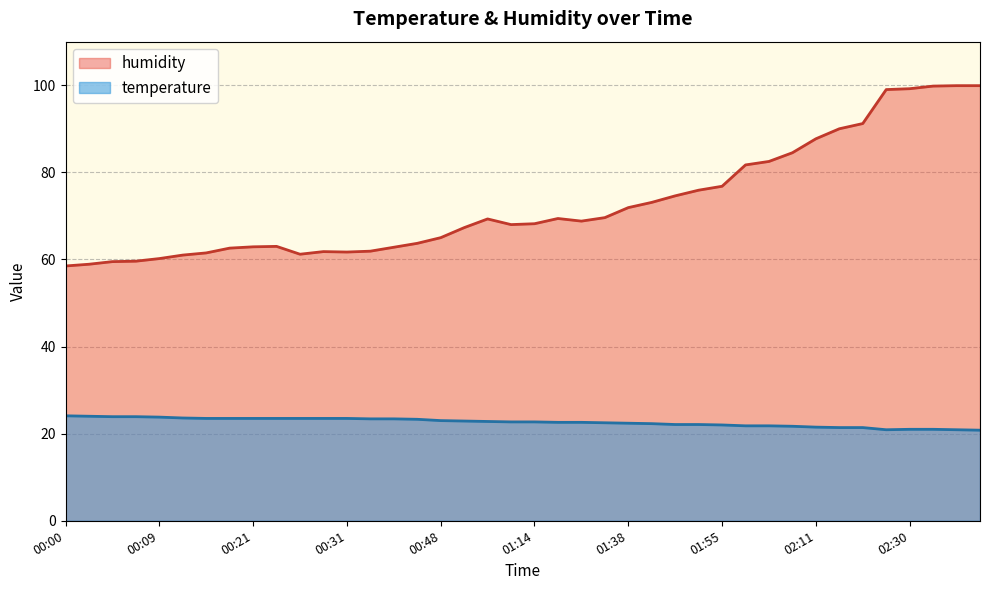

Which series has the largest range (max minus min)?

humidity